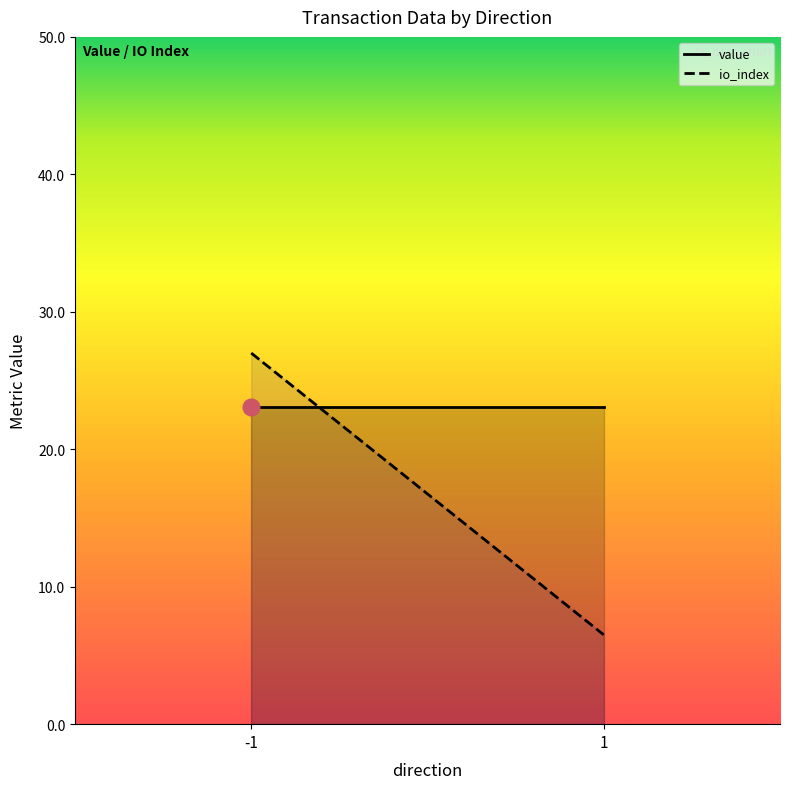

What is the difference between the highest and lowest values at 1?

16.6